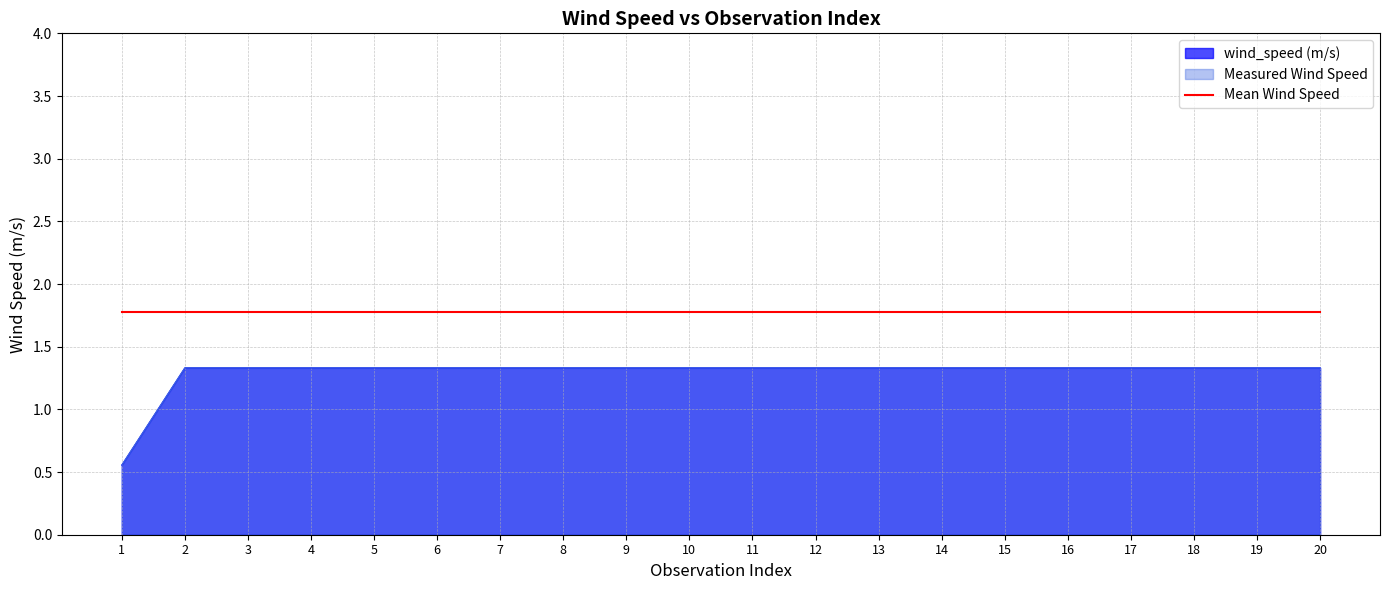

Reading right to left, list all the values displayed in this chart.

wind_speed (m/s): 20=1.3	19=1.3	18=1.3	17=1.3	16=1.3	15=1.3	14=1.3	13=1.3	12=1.3	11=1.3	10=1.3	9=1.3	8=1.3	7=1.3	6=1.3	5=1.3	4=1.3	3=1.3	2=1.3	1=0.6
Measured Wind Speed: 20=1.3	19=1.3	18=1.3	17=1.3	16=1.3	15=1.3	14=1.3	13=1.3	12=1.3	11=1.3	10=1.3	9=1.3	8=1.3	7=1.3	6=1.3	5=1.3	4=1.3	3=1.3	2=1.3	1=0.6